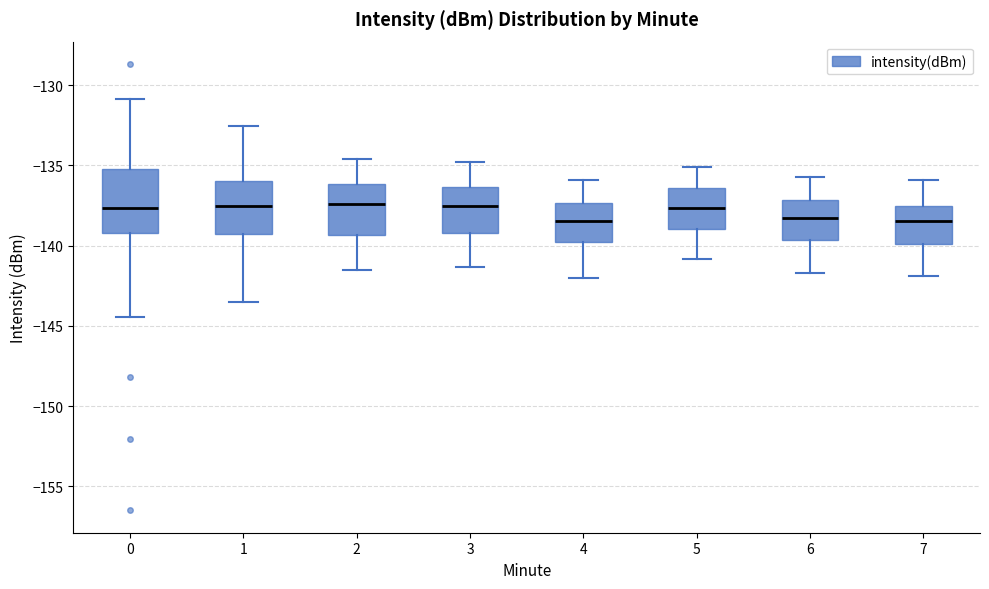

Where is the lower edge of the box at x = 3 on the y-axis? The values are not printed on the chart, so give them approximately, as read against the axis.

-139.0